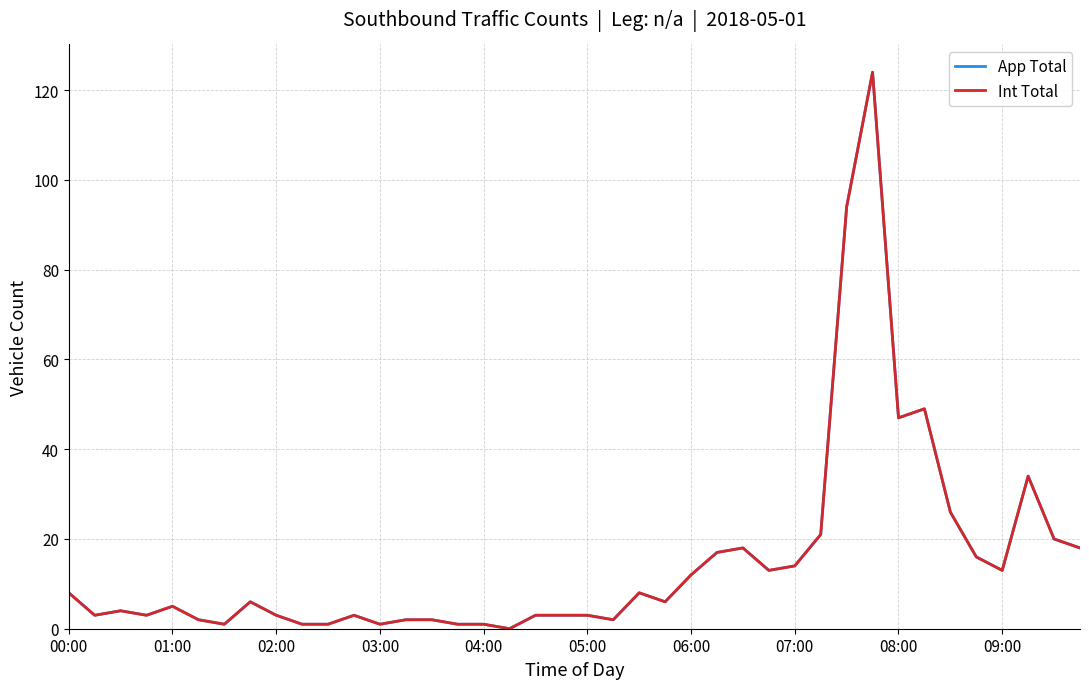

Is this an area chart (filled region under the line)?

No